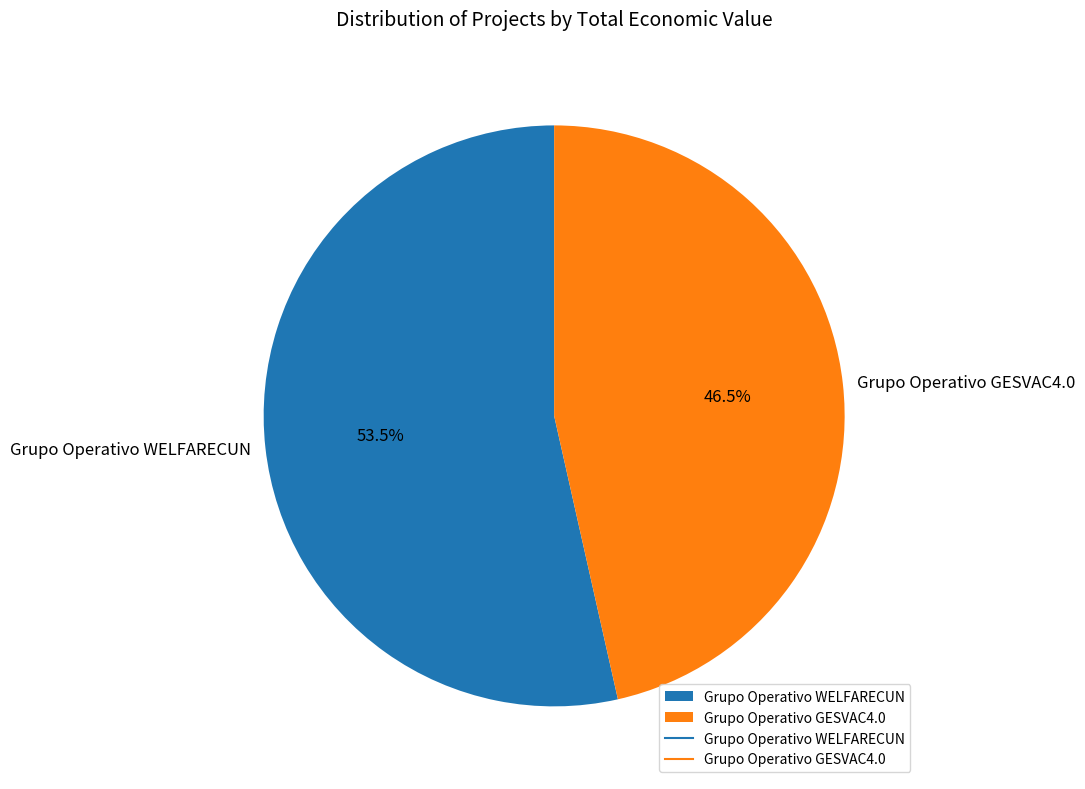

What is the majority slice?

Grupo Operativo WELFARECUN